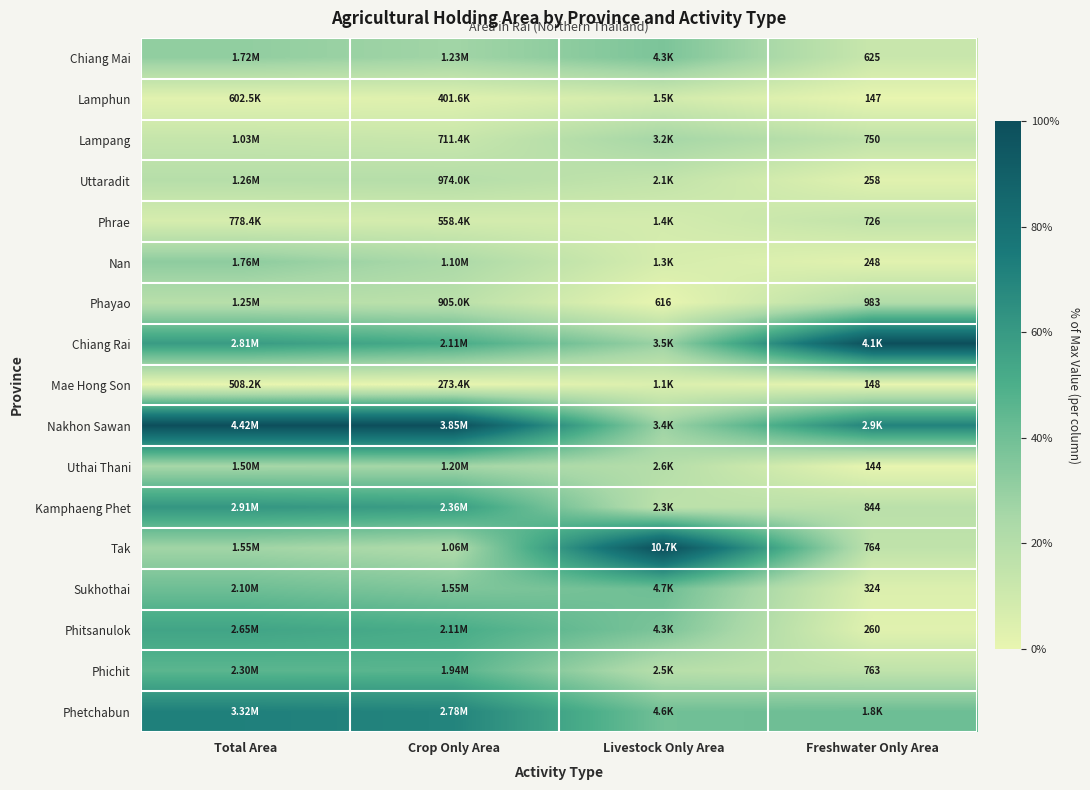

How many data points does each series have?

4